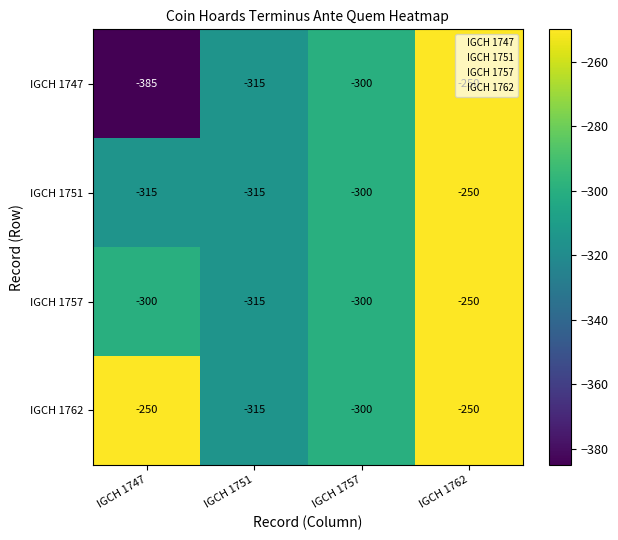

Which category has the lowest value in the IGCH 1757 series?

IGCH 1751